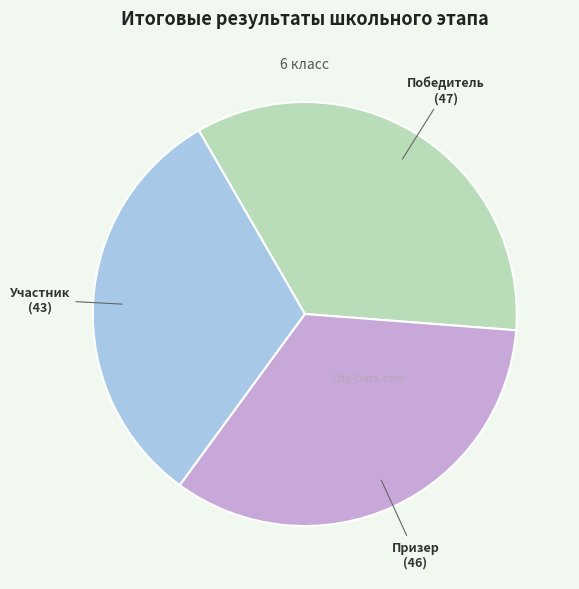

Is the sum of Участник and Призер greater than half?

Yes